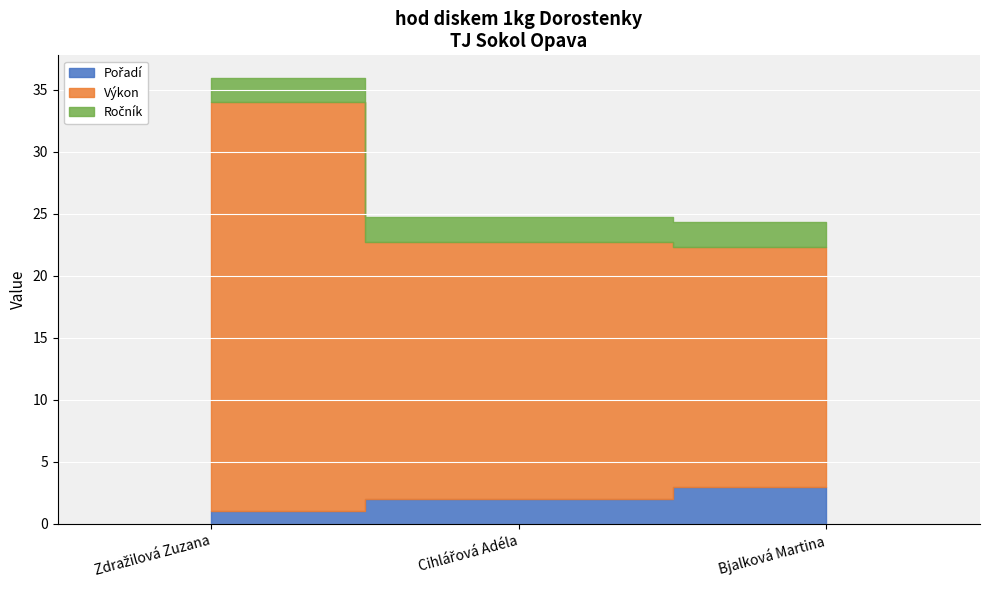

How many lines are shown in the chart?

3